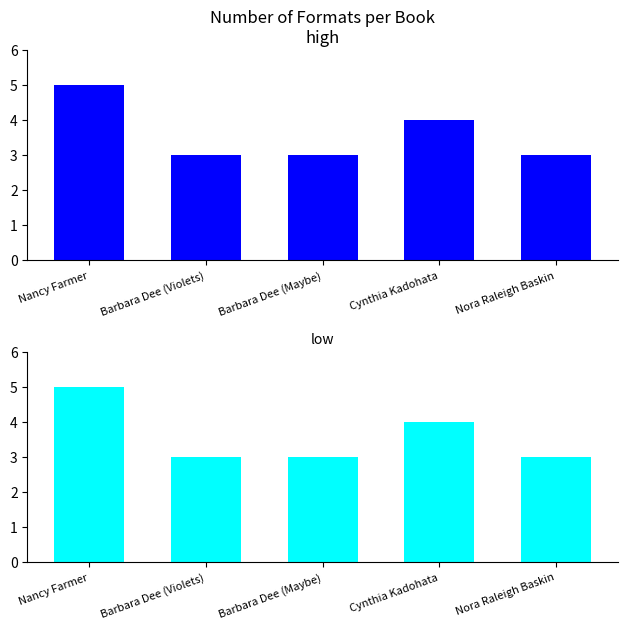

List the labels in order of value, largest first.

Nancy Farmer, Cynthia Kadohata, Barbara Dee (Violets), Barbara Dee (Maybe), Nora Raleigh Baskin